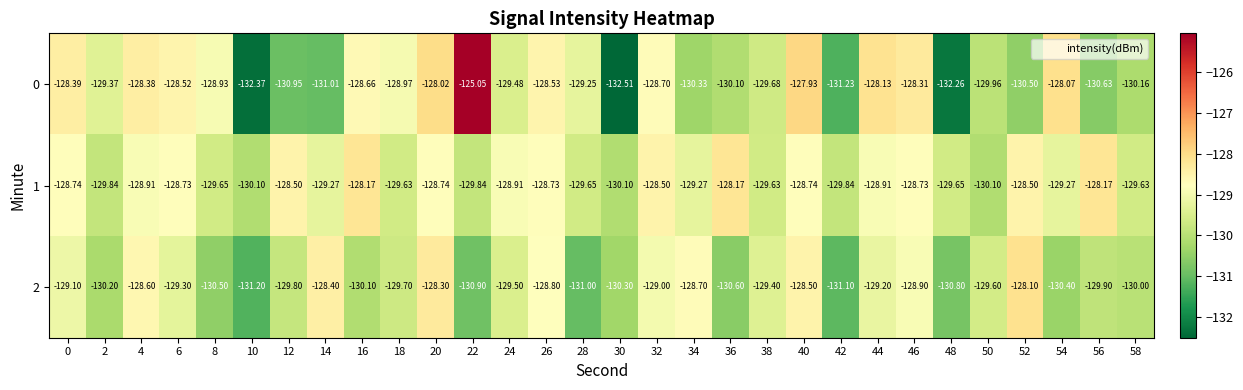

Which series has the largest range (max minus min)?

0